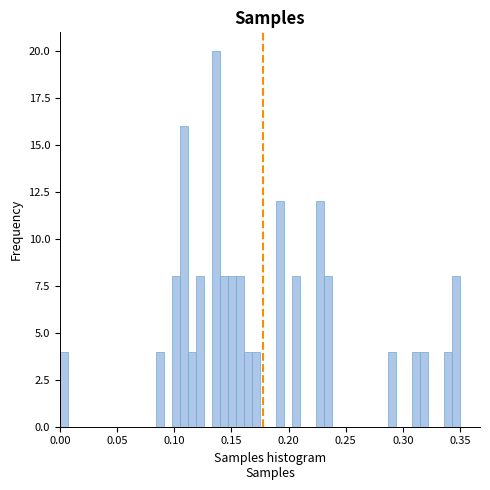

Read against the x-axis, roughly where is the centre of the tallest bar?

0.135